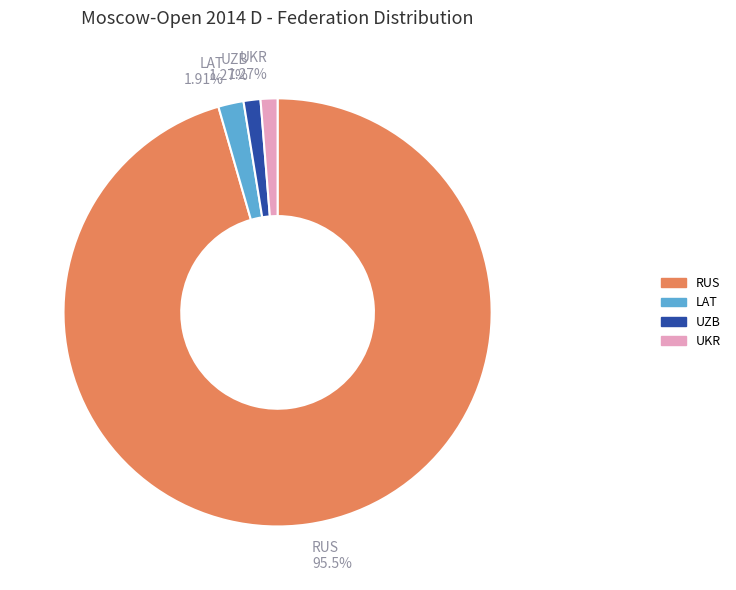

How many segments does this pie chart have?

4